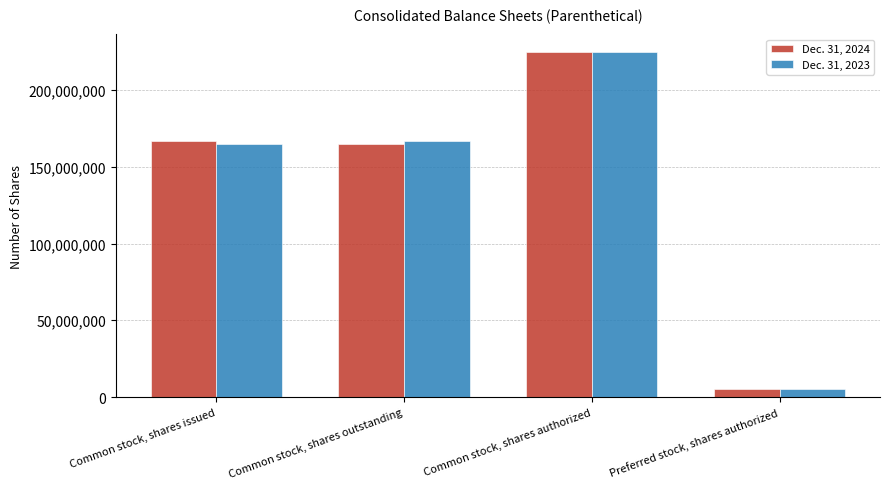

What is the maximum value for Dec. 31, 2023?

225000000